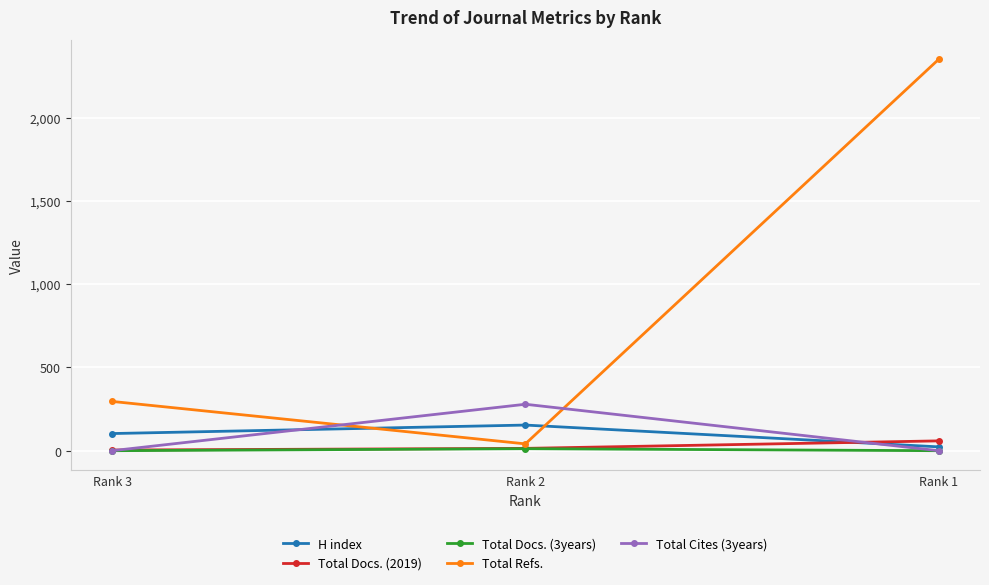

What are all the series names shown in the legend?

H index, Total Docs. (2019), Total Docs. (3years), Total Refs., Total Cites (3years)